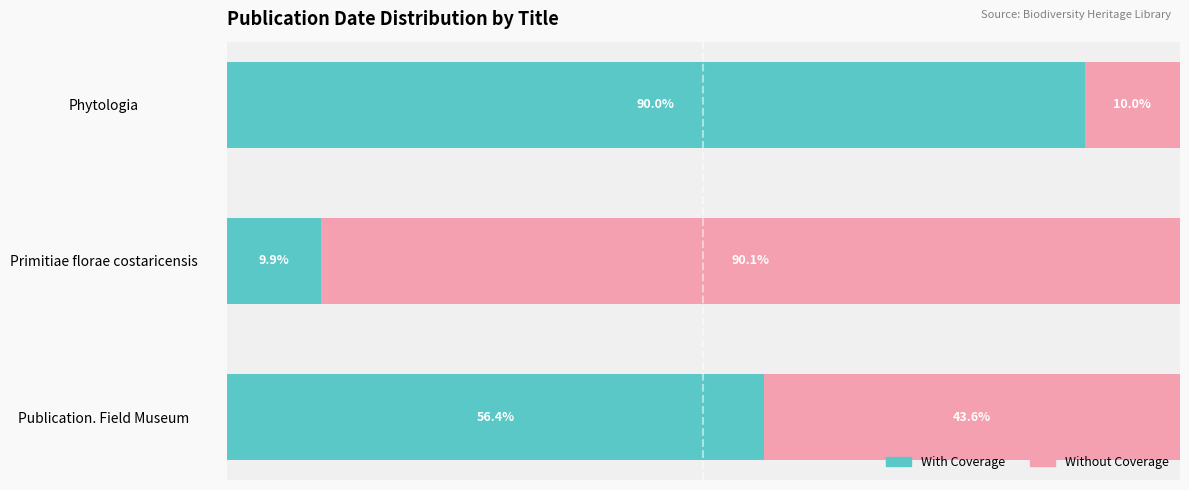

At which label is With Coverage closest to 49?

Publication. Field Museum